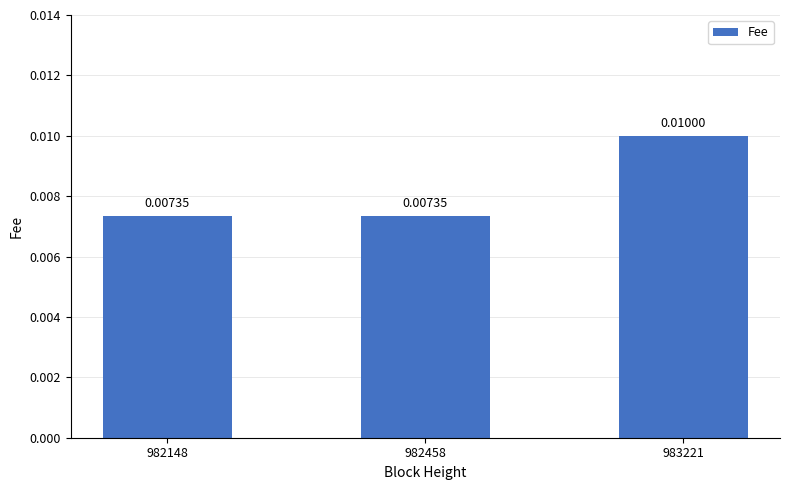

Which has a higher value, 983221 or 982458?

983221